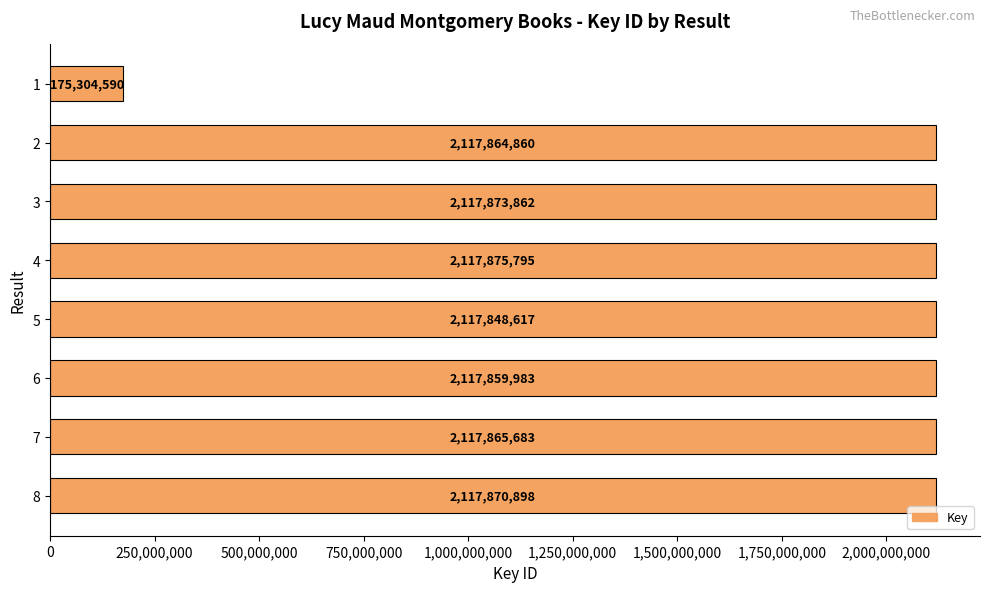

Reading top to bottom, what are all the values shown in this chart?

175304590	2117864860	2117873862	2117875795	2117848617	2117859983	2117865683	2117870898